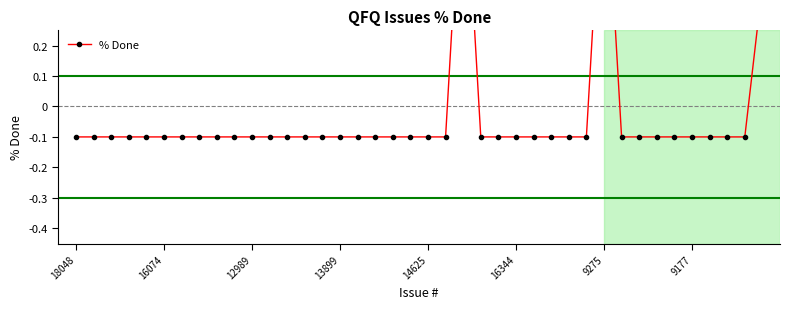

What is the smallest value displayed?

-0.1